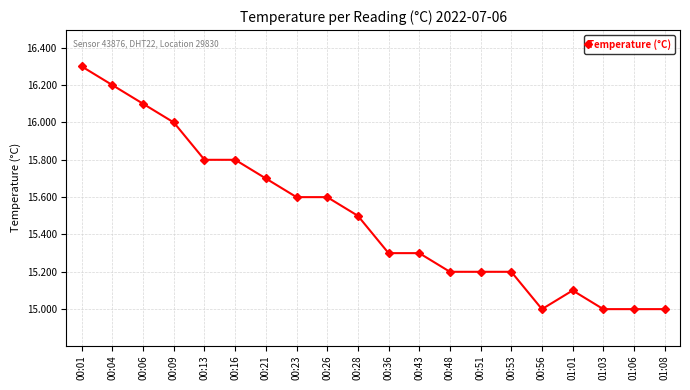

True or false: the data shows 23.0 at 01:06.

False